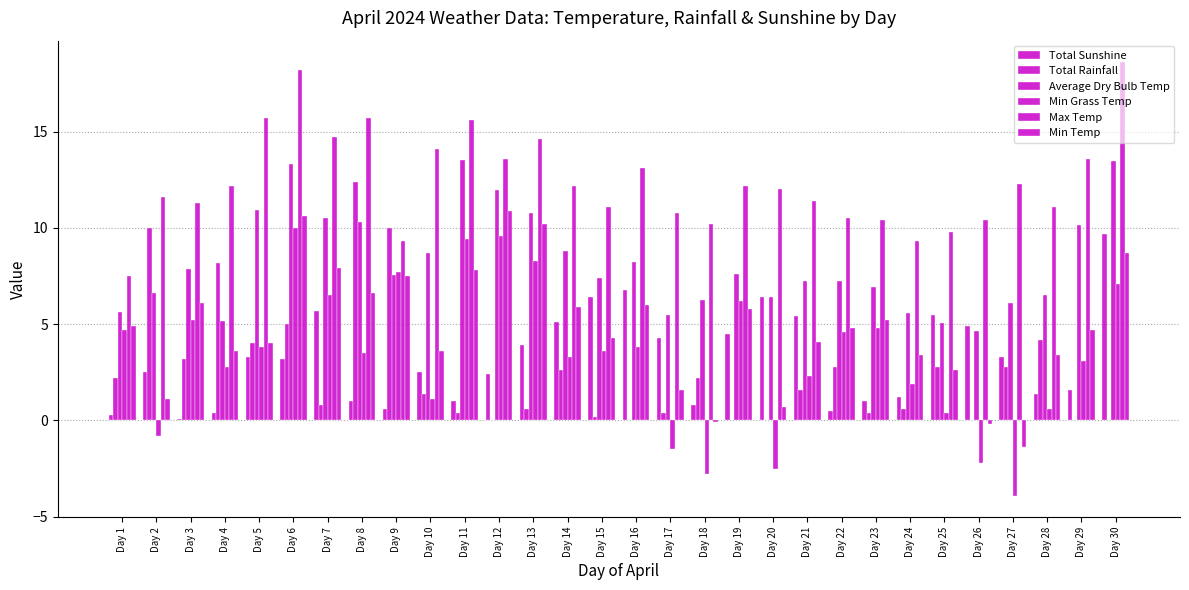

Is it true that Min Temp equals 2.6 at Day 11?

False